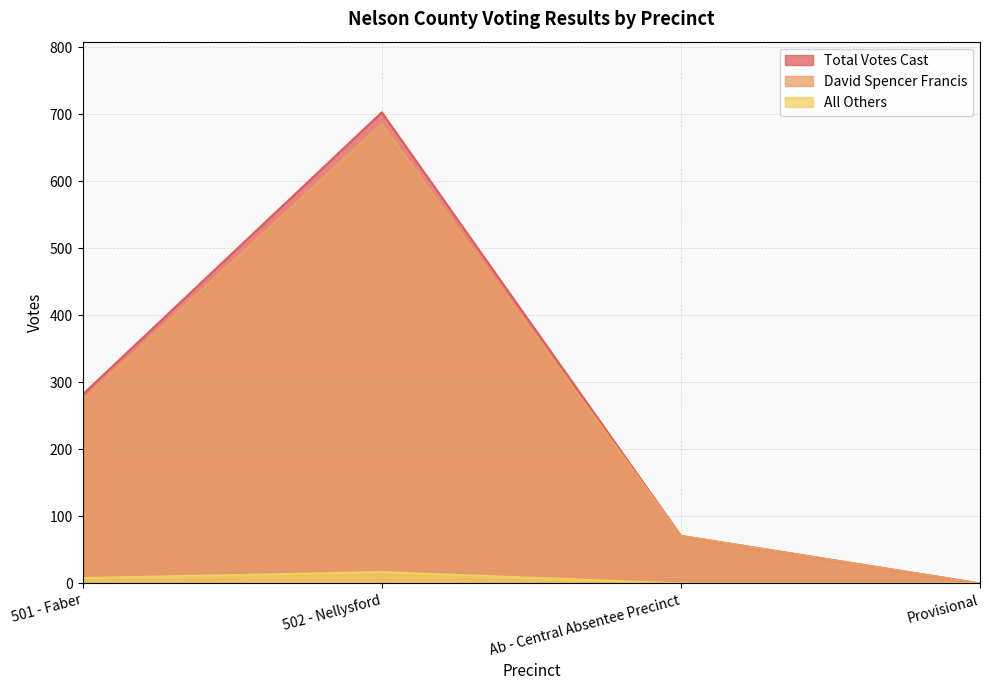

True or false: Total Votes Cast and David Spencer Francis cross at least once.

False